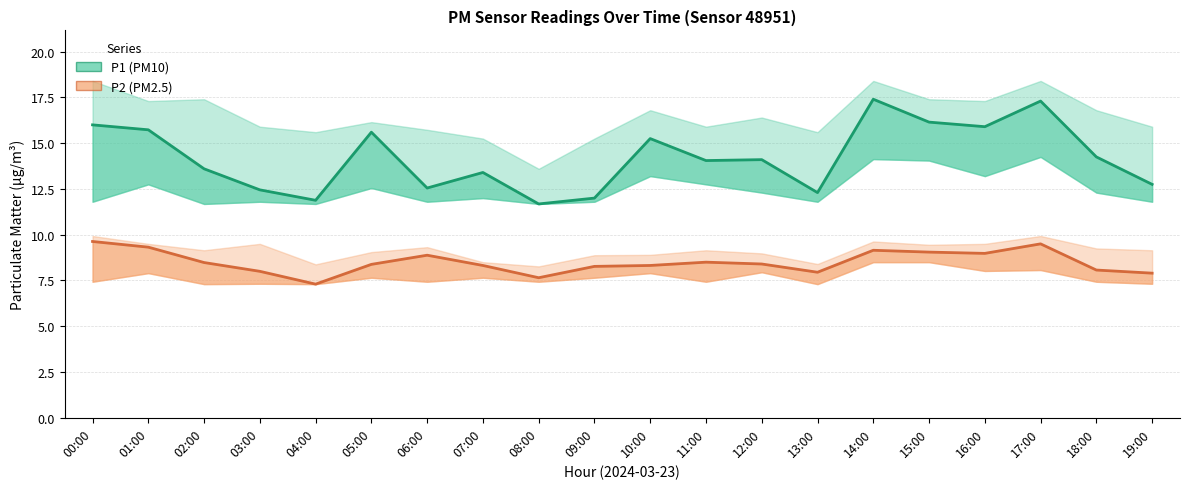

True or false: P2 (PM2.5) and P1 (PM10) intersect in this chart.

False